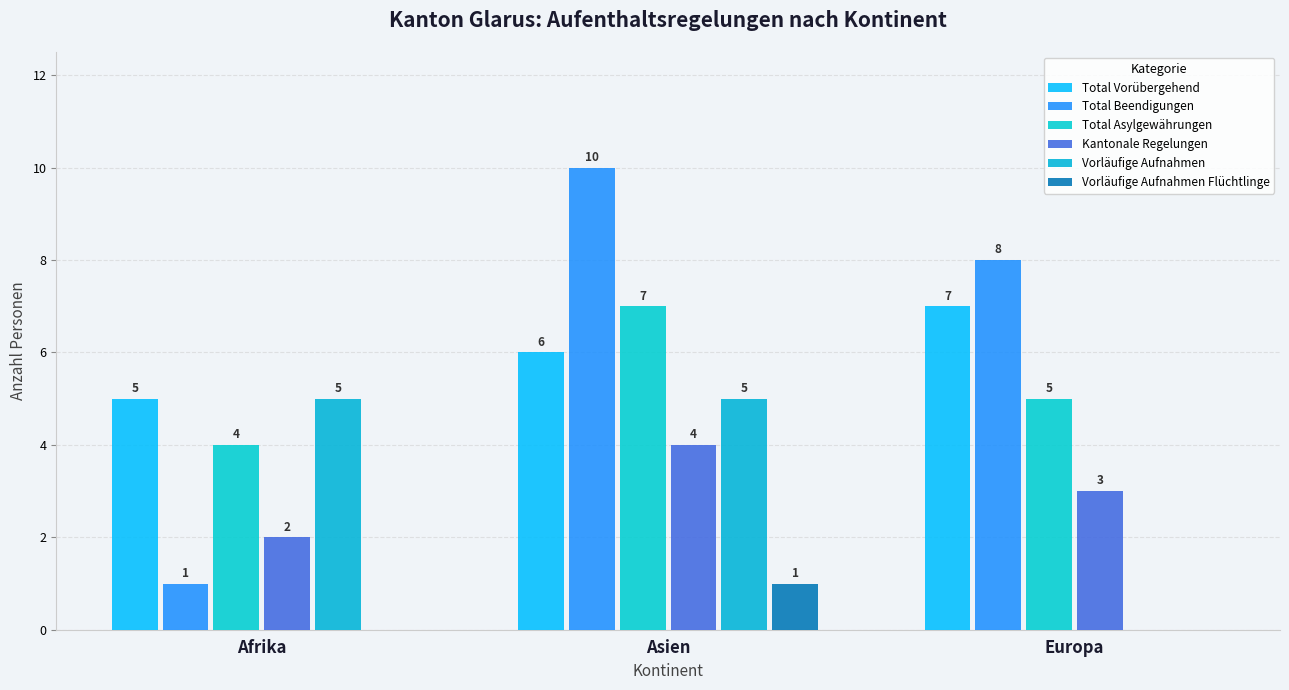

Reading left to right, list all the values displayed in this chart.

Total Vorübergehend: Afrika=5	Asien=6	Europa=7
Total Beendigungen: Afrika=1	Asien=10	Europa=8
Total Asylgewährungen: Afrika=4	Asien=7	Europa=5
Kantonale Regelungen: Afrika=2	Asien=4	Europa=3
Vorläufige Aufnahmen: Afrika=5	Asien=5	Europa=0
Vorläufige Aufnahmen Flüchtlinge: Afrika=0	Asien=1	Europa=0